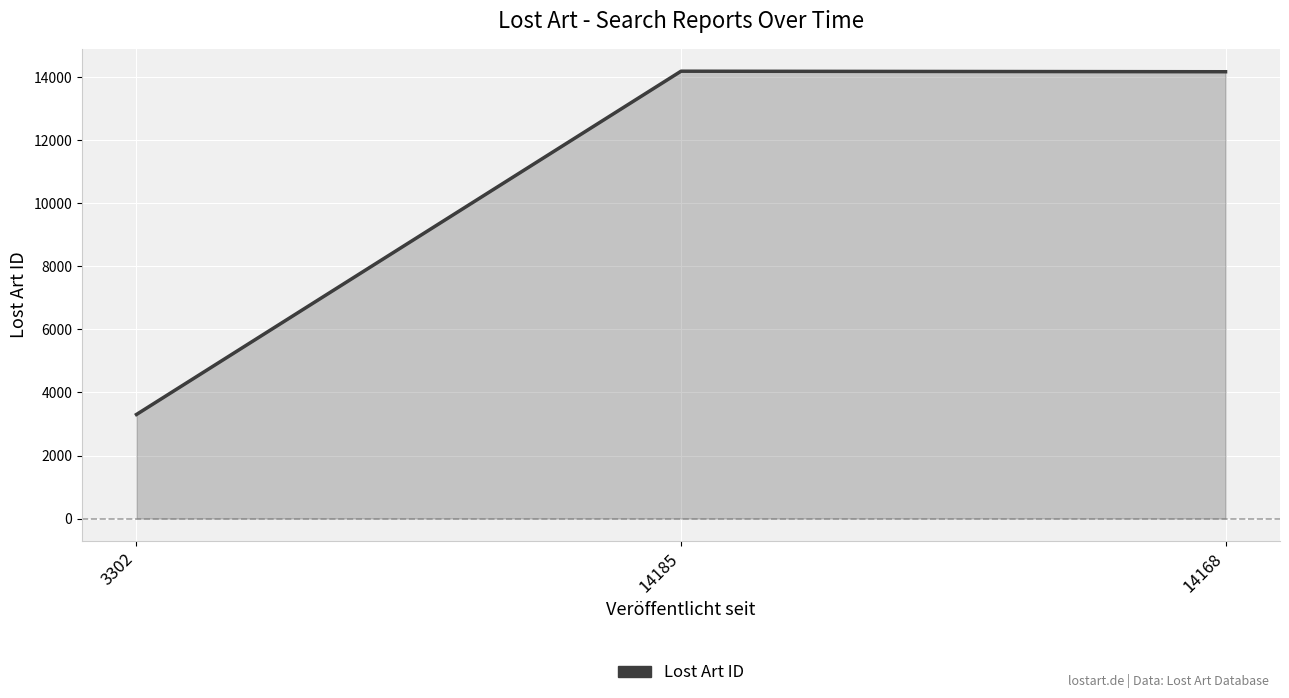

The chart shows a value of 22200 at 14185. True or false?

False